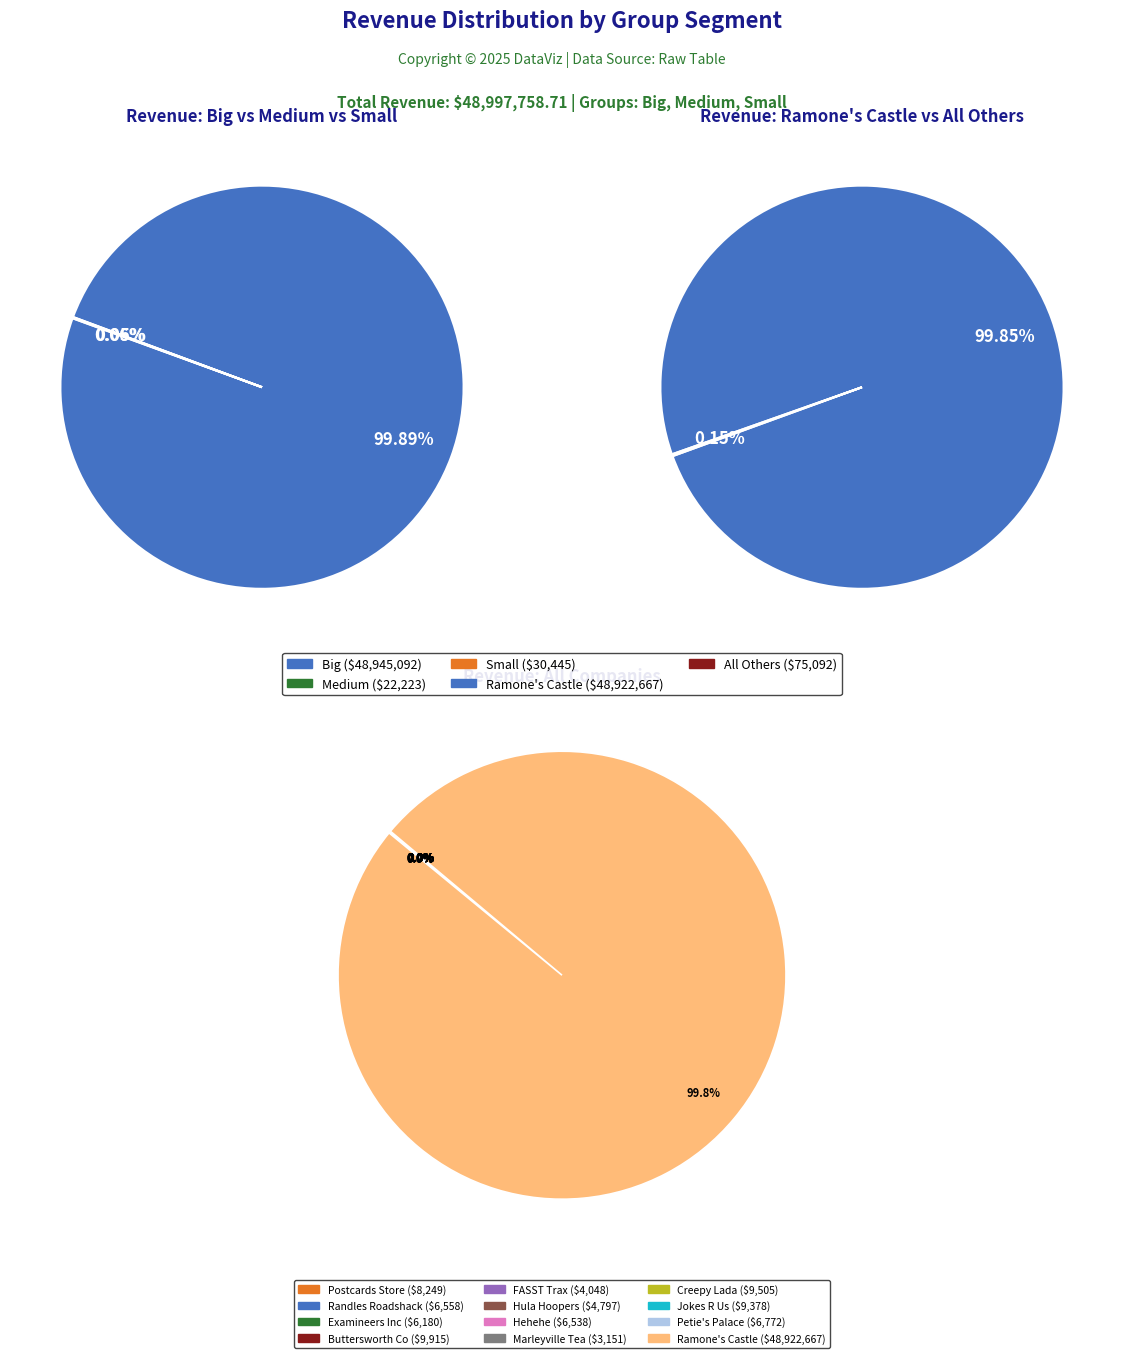

The Examineers Inc slice represents 0% of the pie. True or false?

True